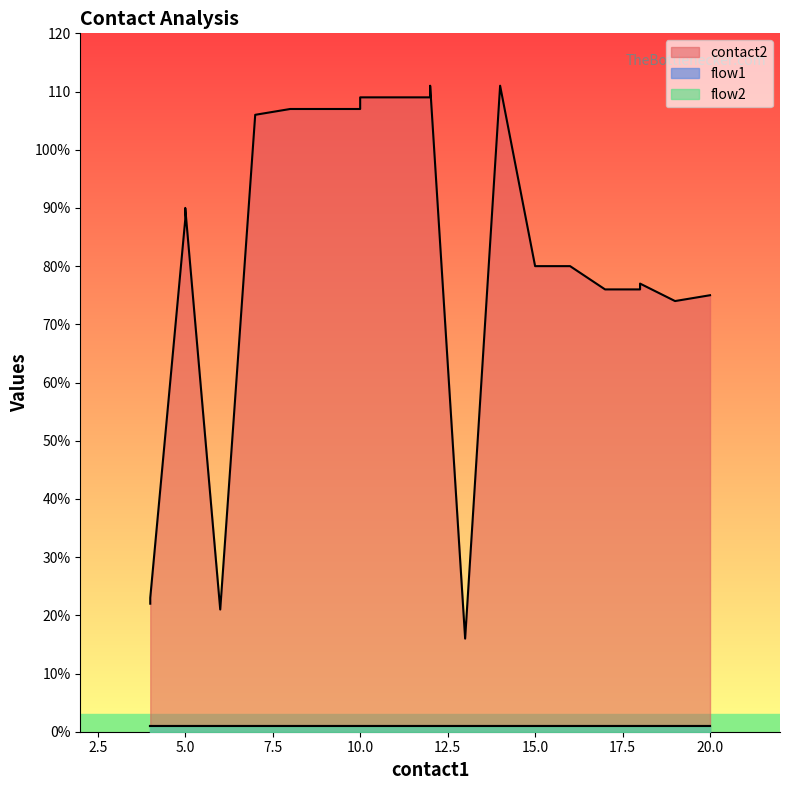

At how many categories does at least one series exceed 68?

16